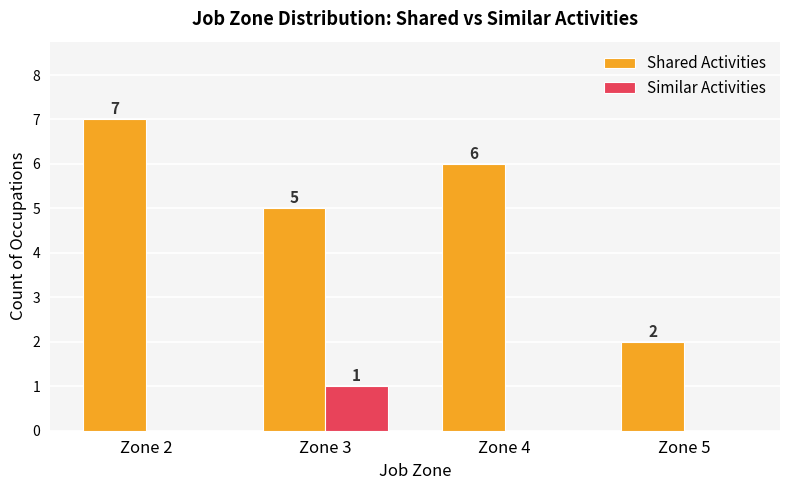

How many values in Similar Activities are above zero?

1